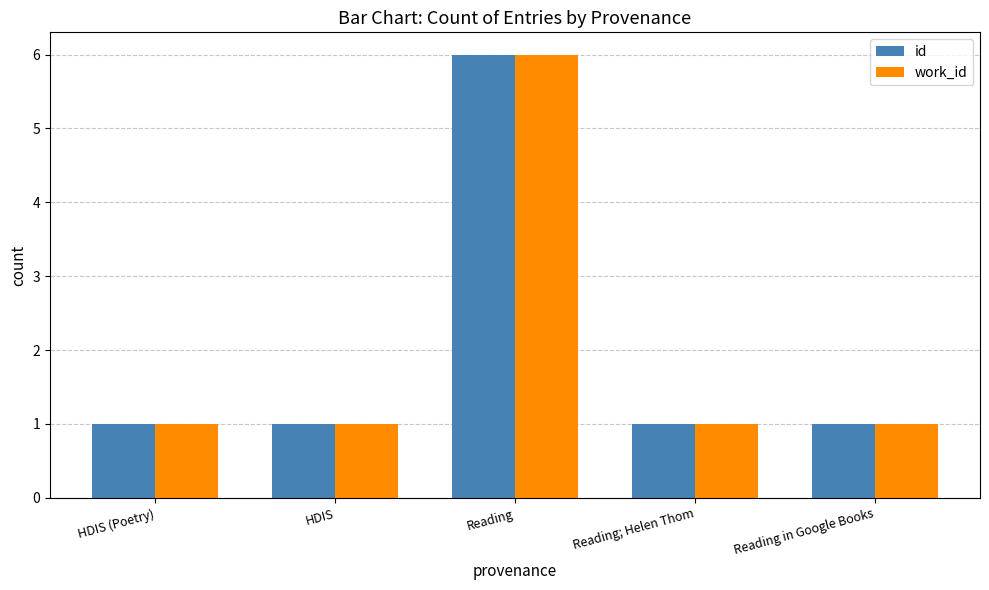

Is the value of work_id at Reading; Helen Thom greater than the value of id at Reading?

No